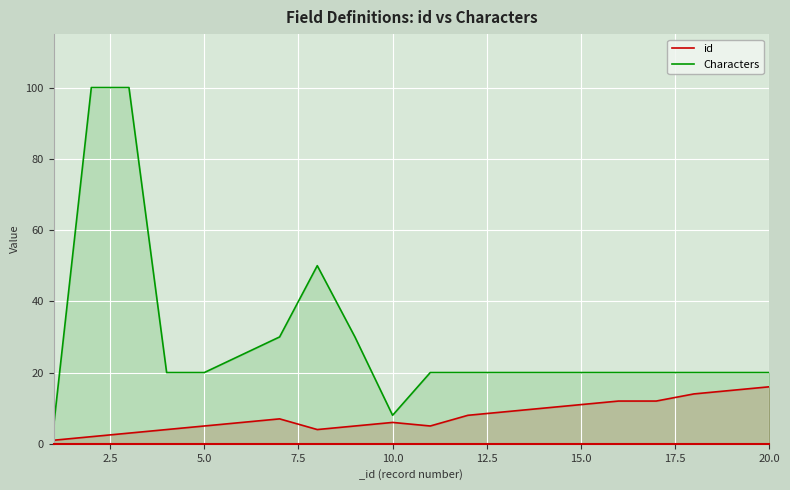

Is it true that id equals 5 at 5.0?

True